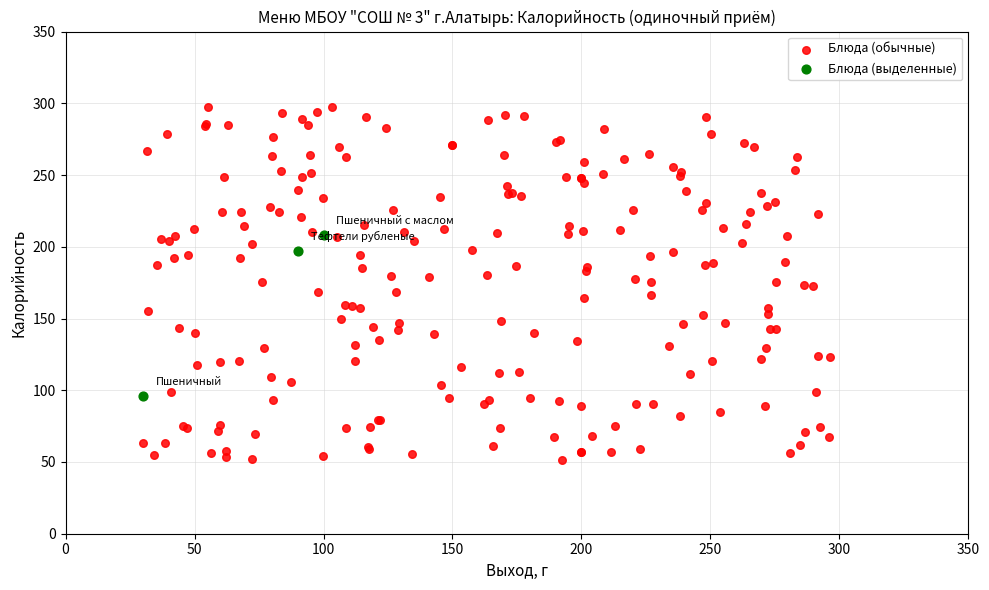

What are all the series names shown in the legend?

Блюда (обычные), Блюда (выделенные)